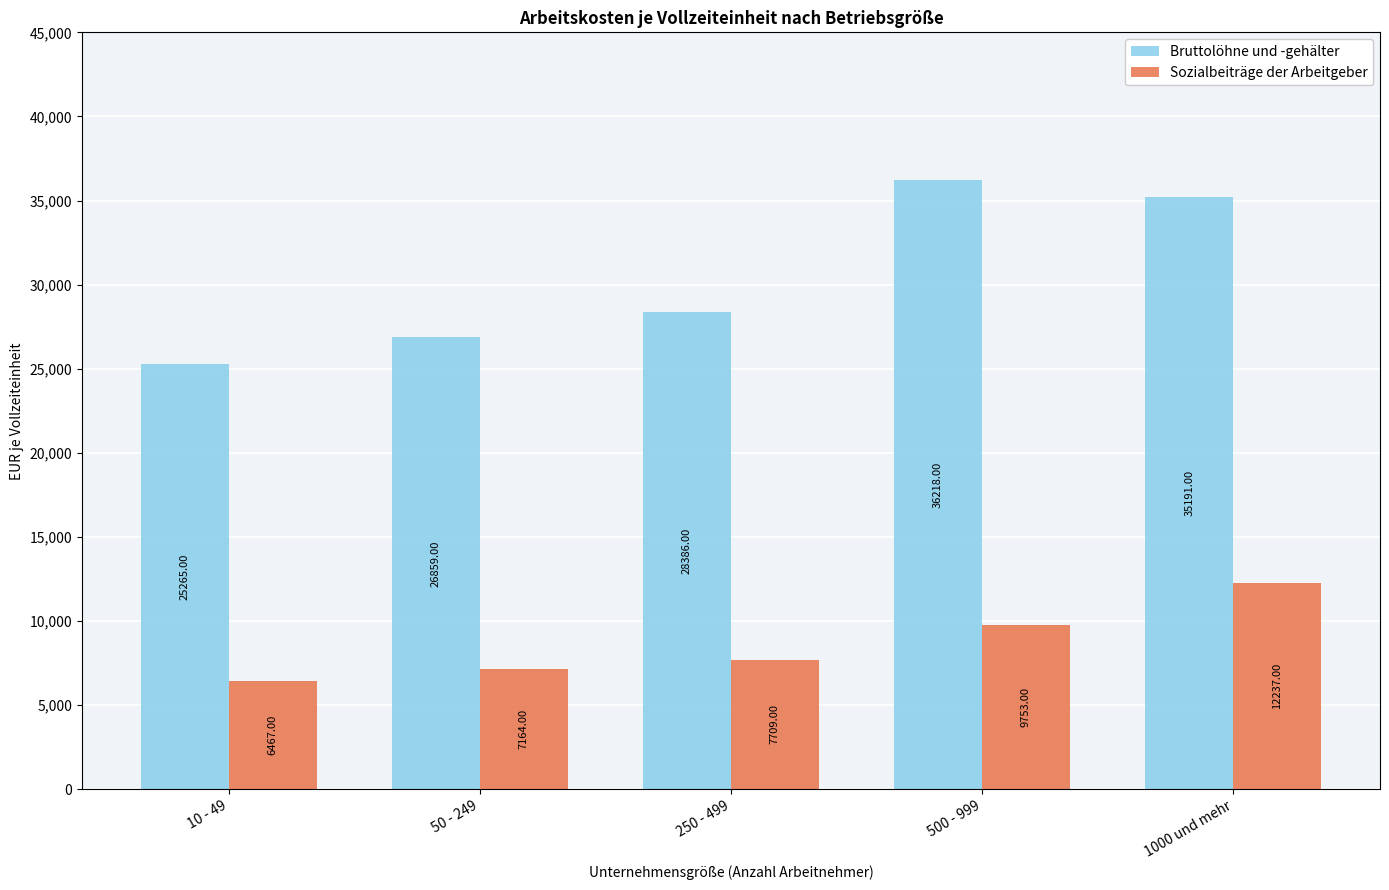

Rank the series by their maximum value, from highest to lowest.

Bruttolöhne und -gehälter, Sozialbeiträge der Arbeitgeber